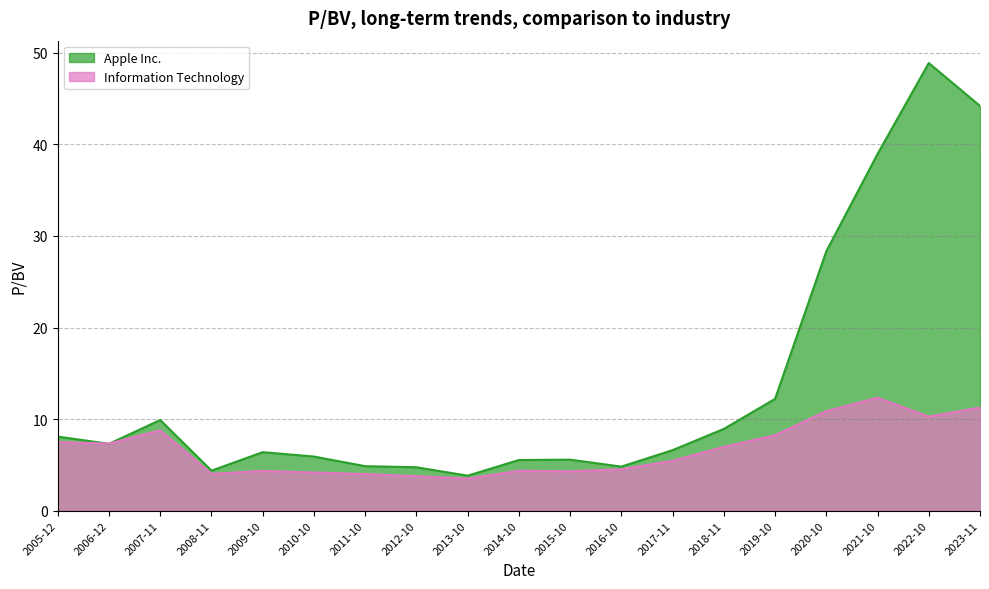

True or false: Information Technology and Apple Inc. intersect in this chart.

True